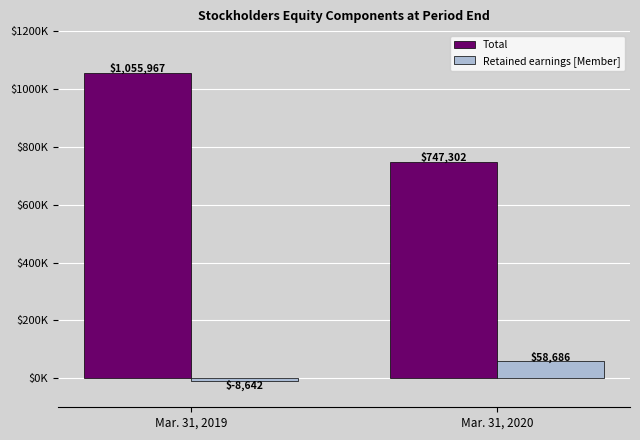

At how many categories does at least one series exceed 520152?

2